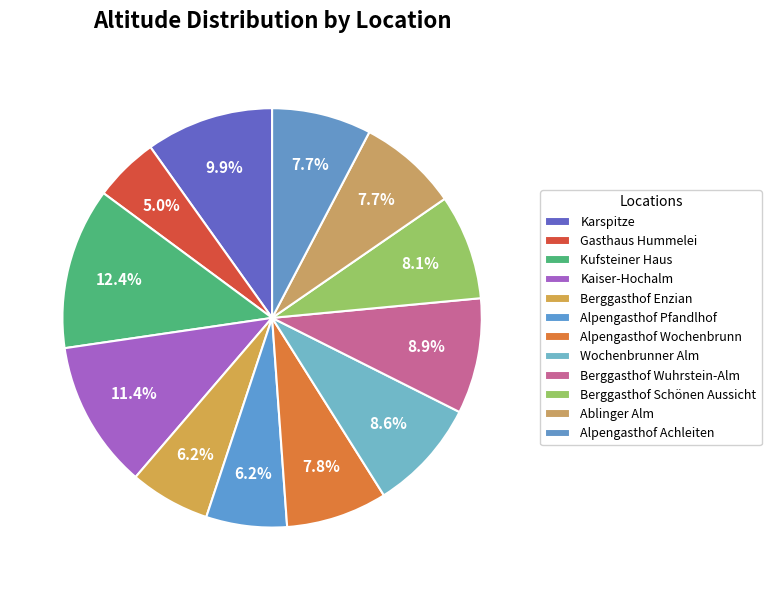

How many segments does this pie chart have?

12